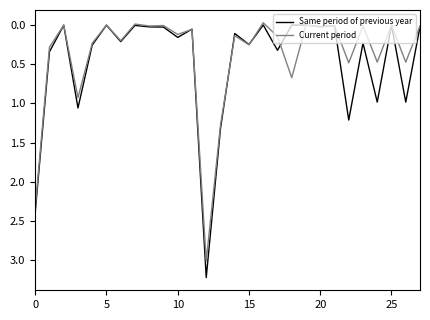

What is the average value of the Current period series?

0.4